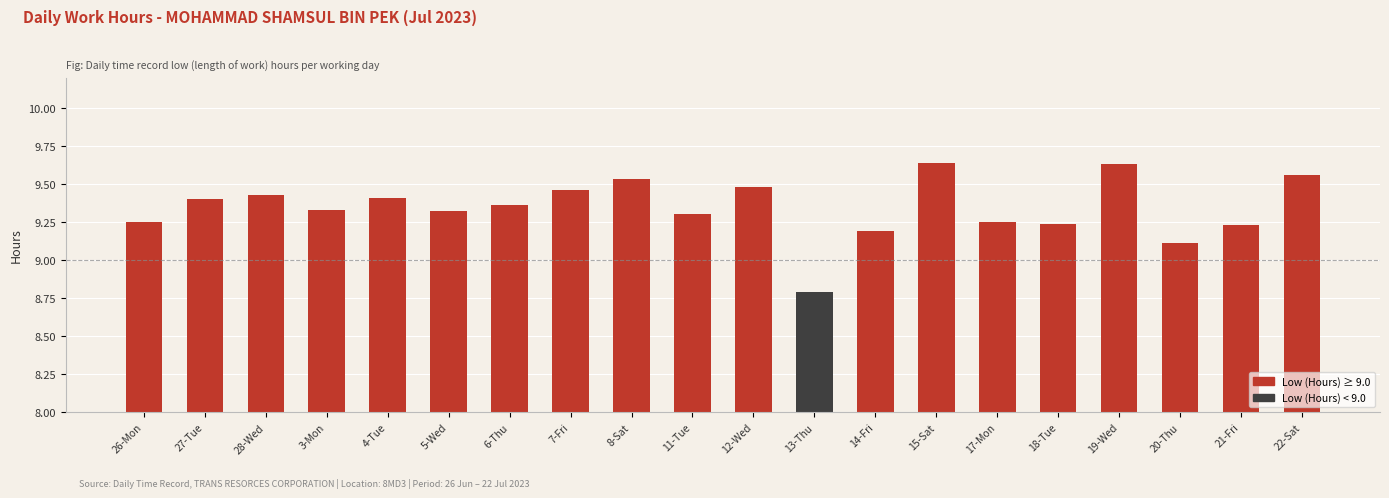

How many bars are there in total?

20